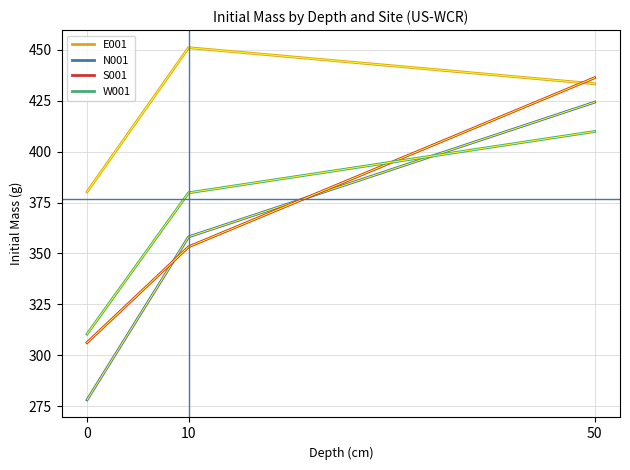

The value of N001 at 50 is 109.0. True or false?

False